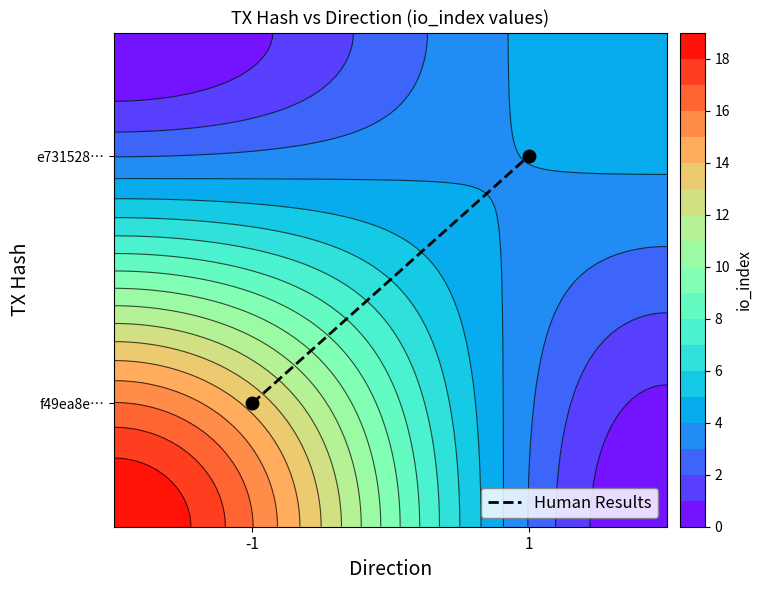

List the labels in order of value, largest first.

1, -1